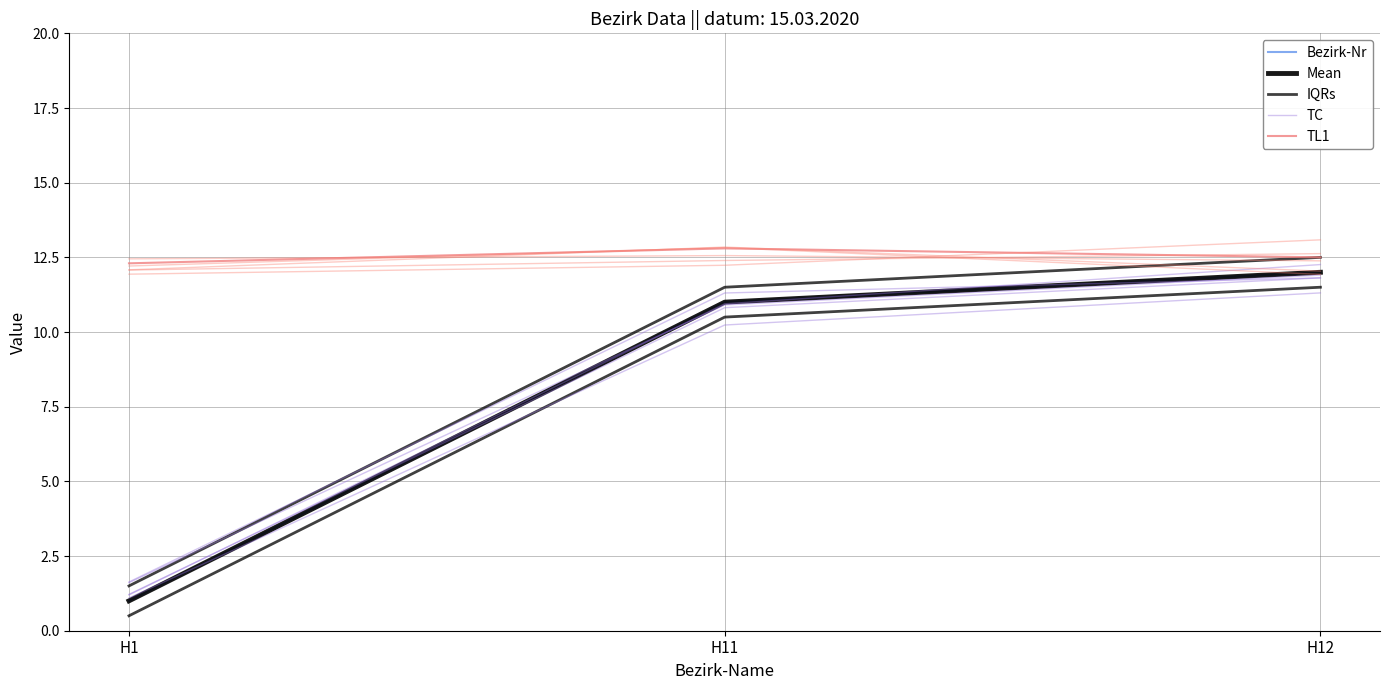

The IQRs series shows 0.6 at H1. True or false?

False